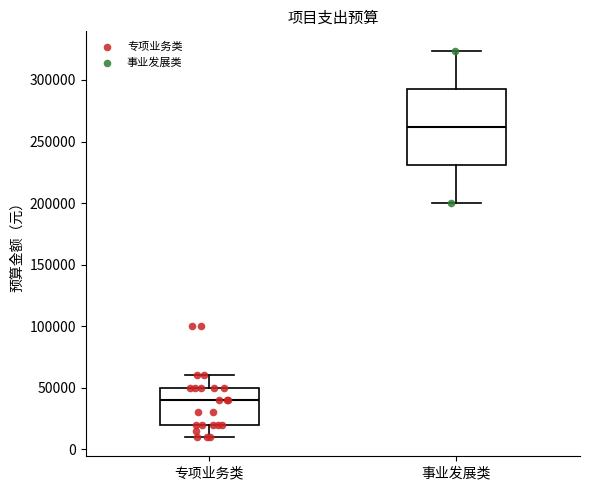

Which box is the tallest, from its lower edge to its upper edge?

事业发展类